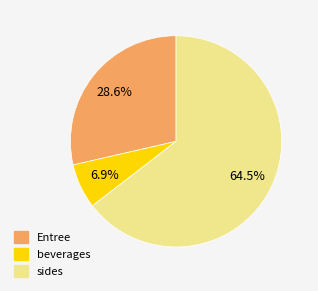

Does any single category account for the majority?

Yes